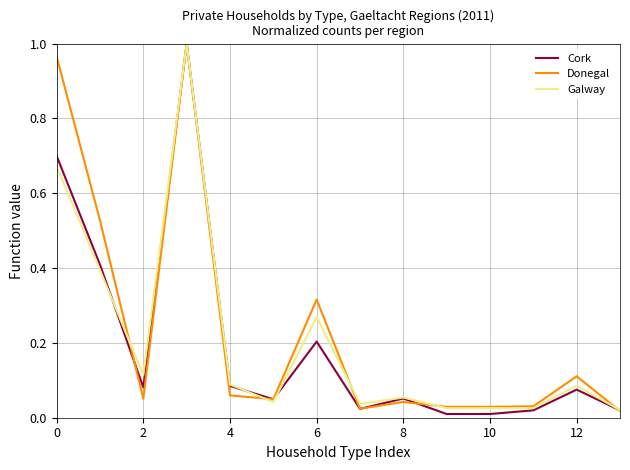

What is the label of the 11th point from the left?

10